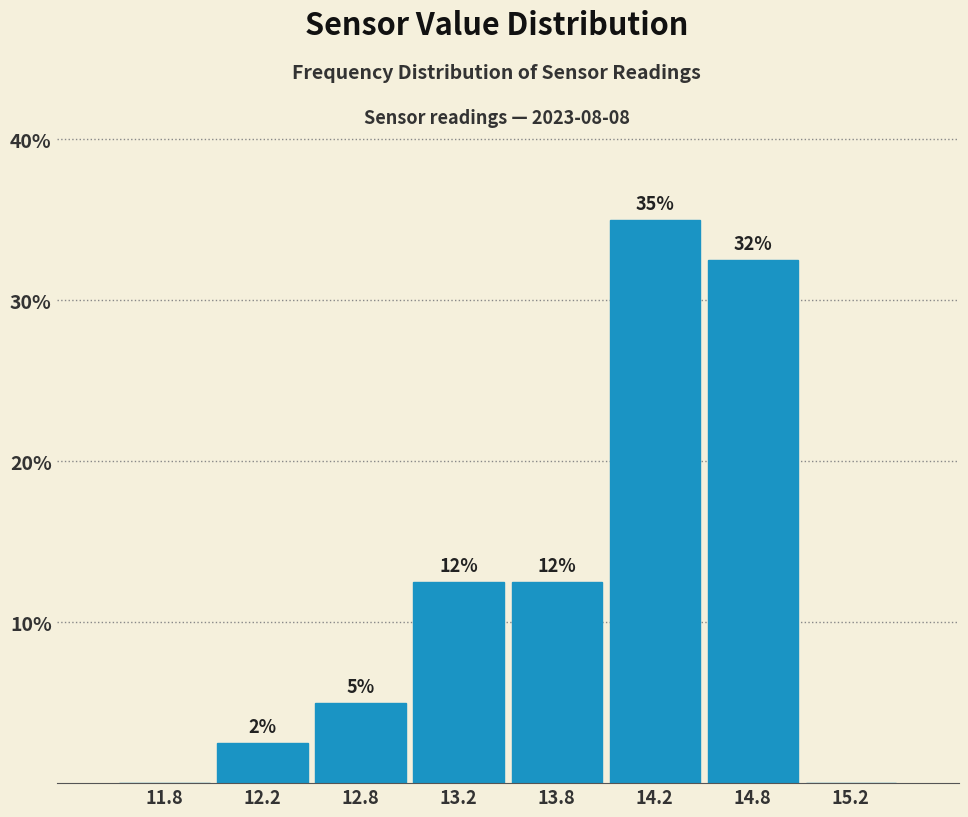

Are the bars horizontal?

No